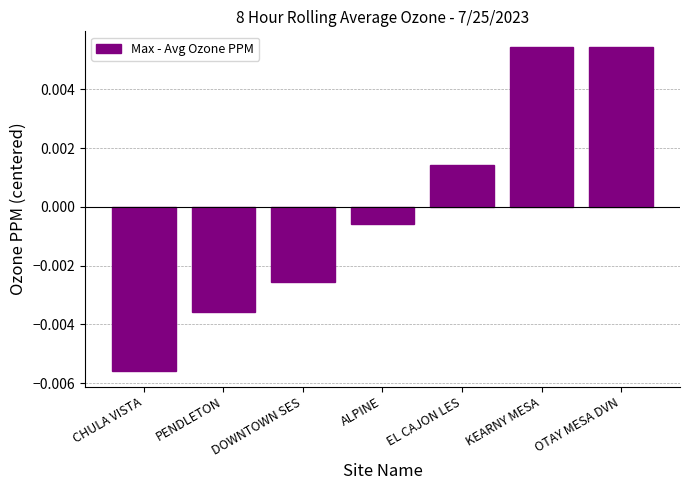

Which label corresponds to the smallest value in the chart?

CHULA VISTA